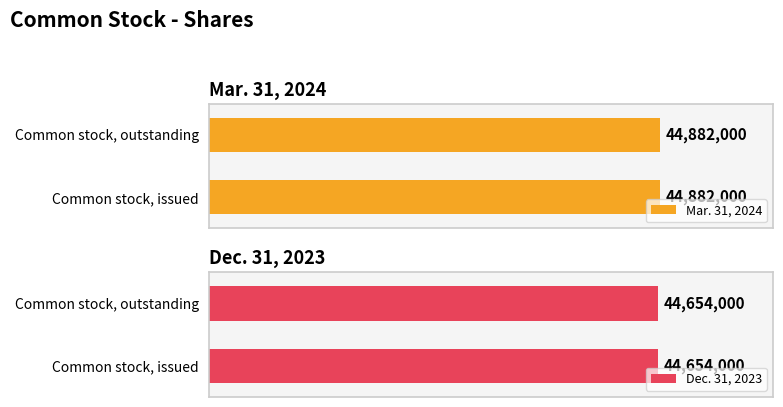

How many categories are shown in the chart?

2